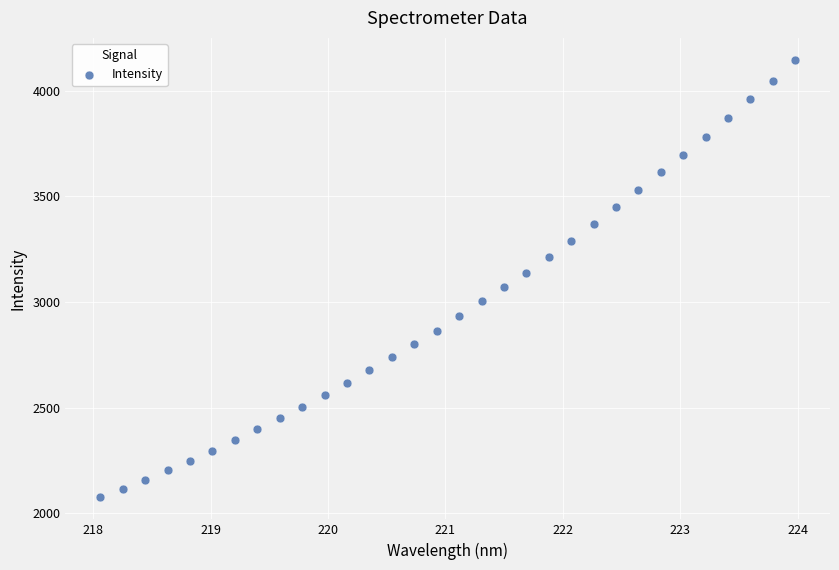

What is the range of Y values (max minus min)?

2072.1